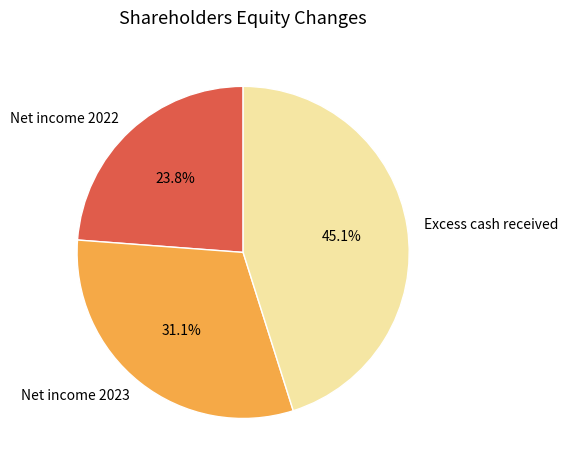

To the nearest percent, what is the combined percentage of Net income 2022 and Net income 2023?

55%